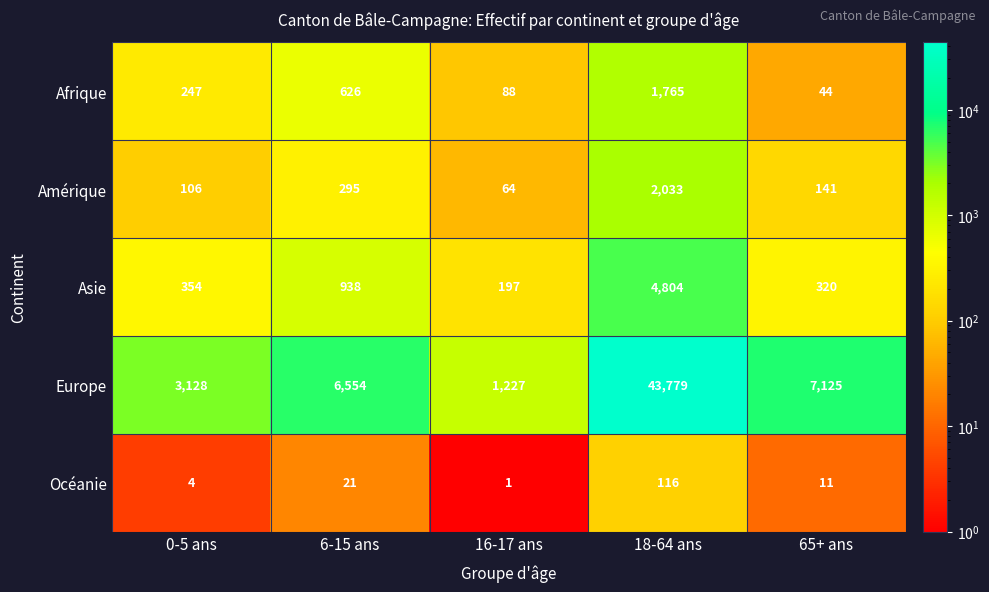

Rank the series at 65+ ans from lowest to highest value.

Océanie, Afrique, Amérique, Asie, Europe